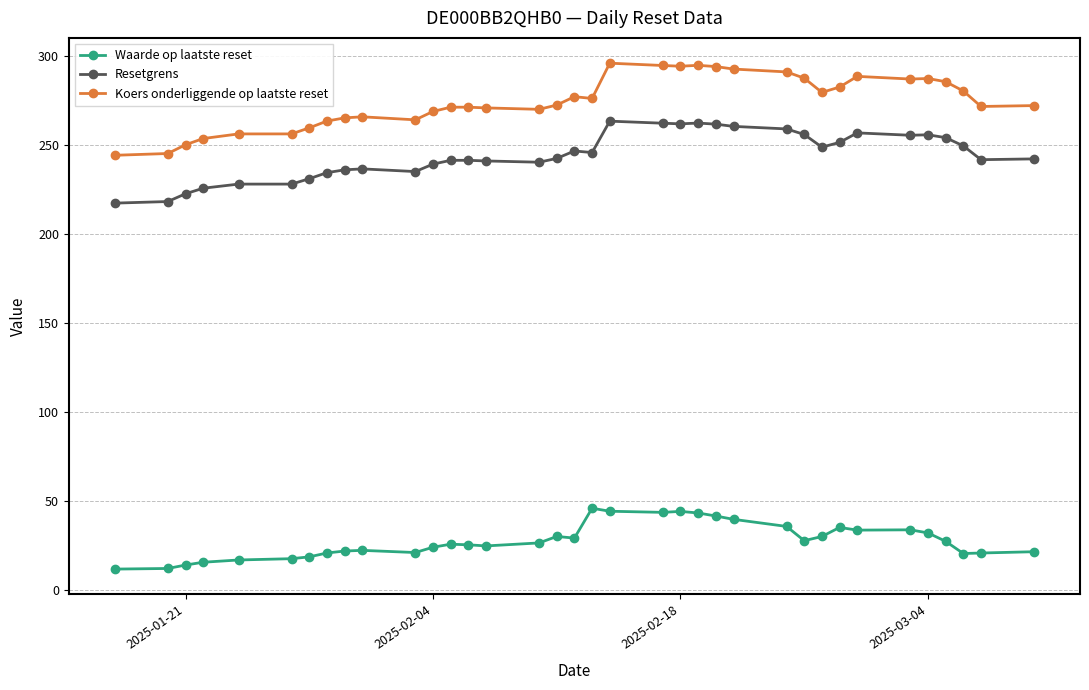

What is the value of the Koers onderliggende op laatste reset point at the 33rd from the left?

285.4